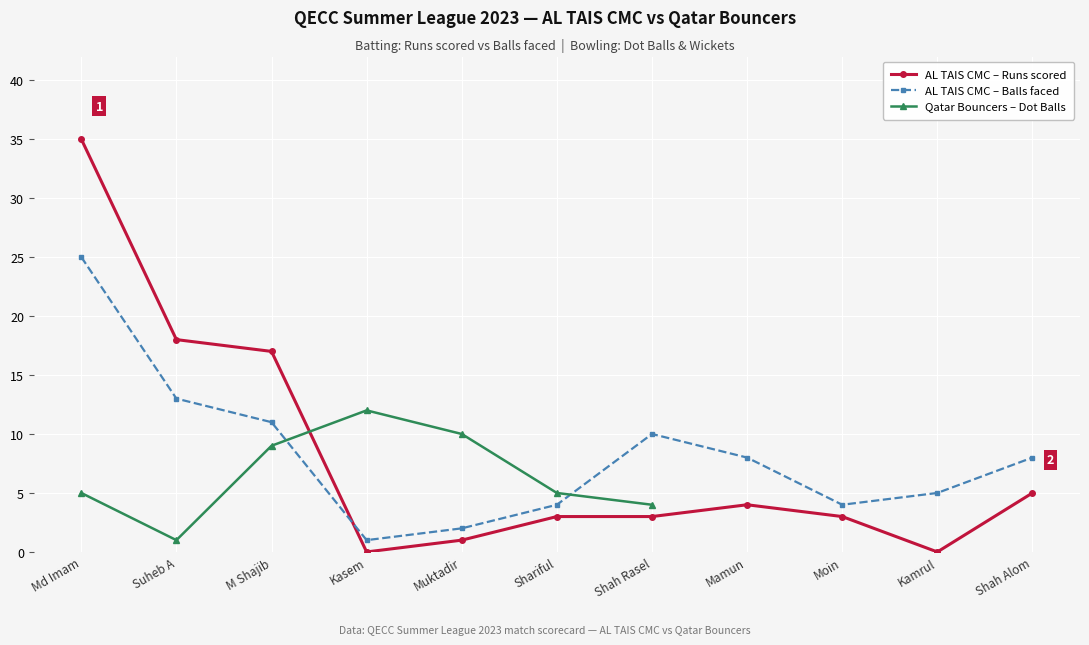

What is the sum of all values?

89